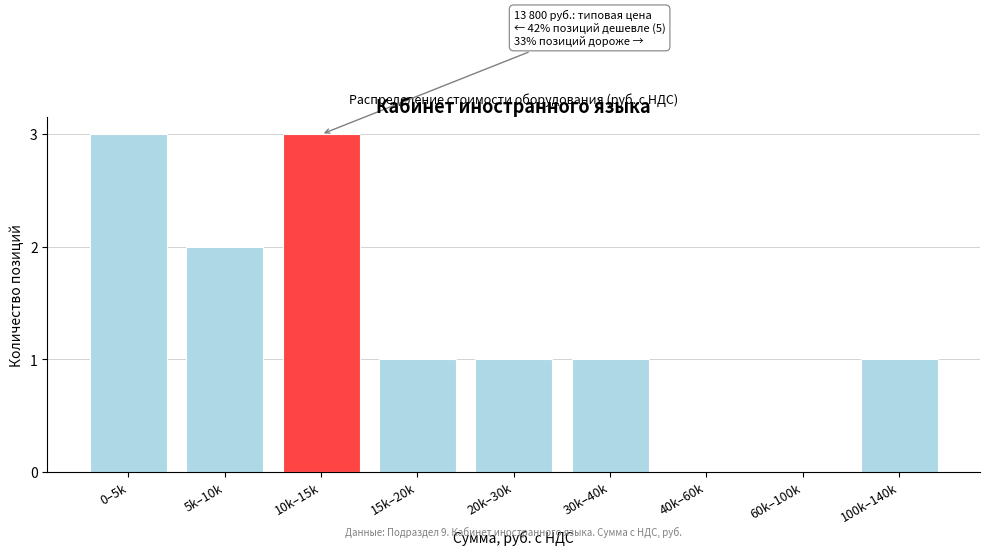

Reading right to left, list all the values displayed in this chart.

100k–140k=1	60k–100k=0	40k–60k=0	30k–40k=1	20k–30k=1	15k–20k=1	10k–15k=3	5k–10k=2	0–5k=3